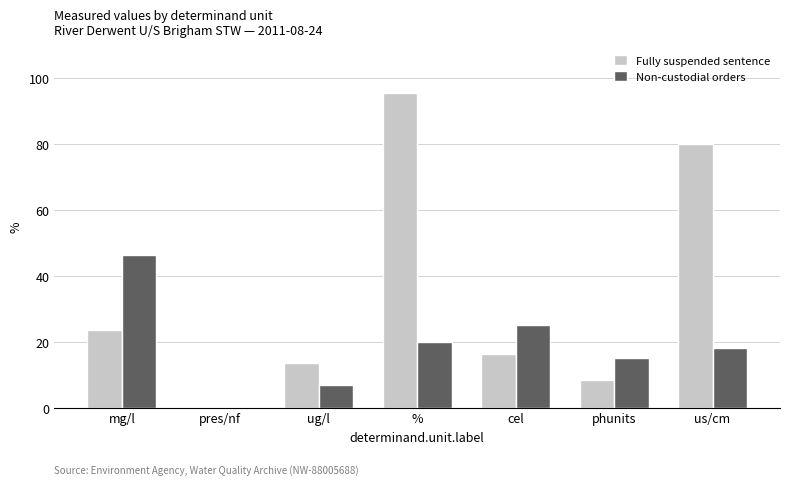

What is the sum of the Non-custodial orders values at phunits and %?

35.0